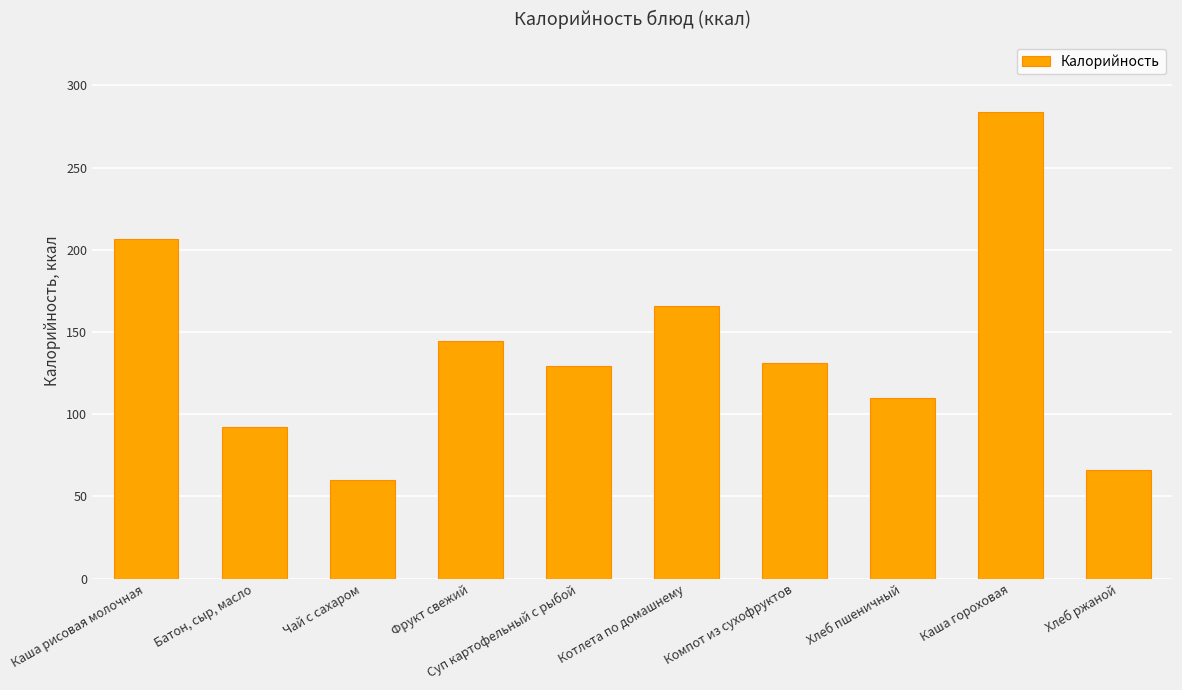

What is the label of the 9th bar from the right?

Батон, сыр, масло